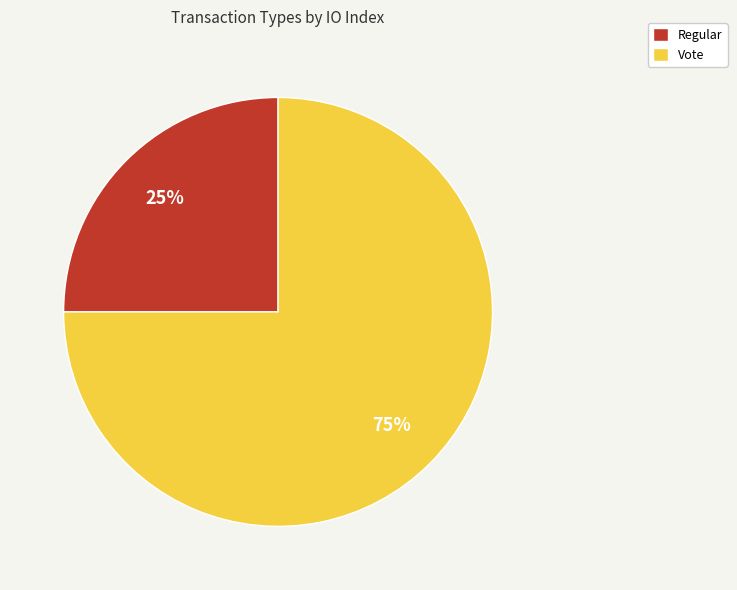

Do Regular and Vote together represent more than half of the pie?

Yes